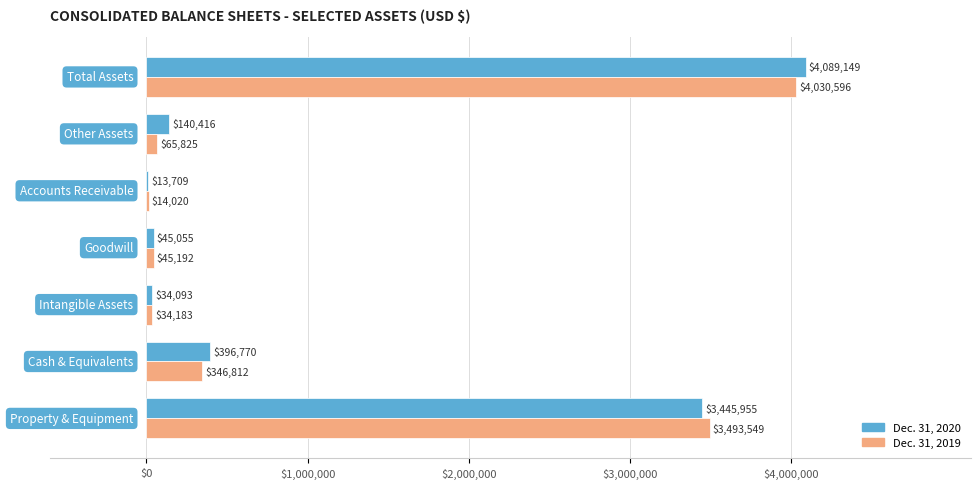

How many categories are shown in the chart?

7